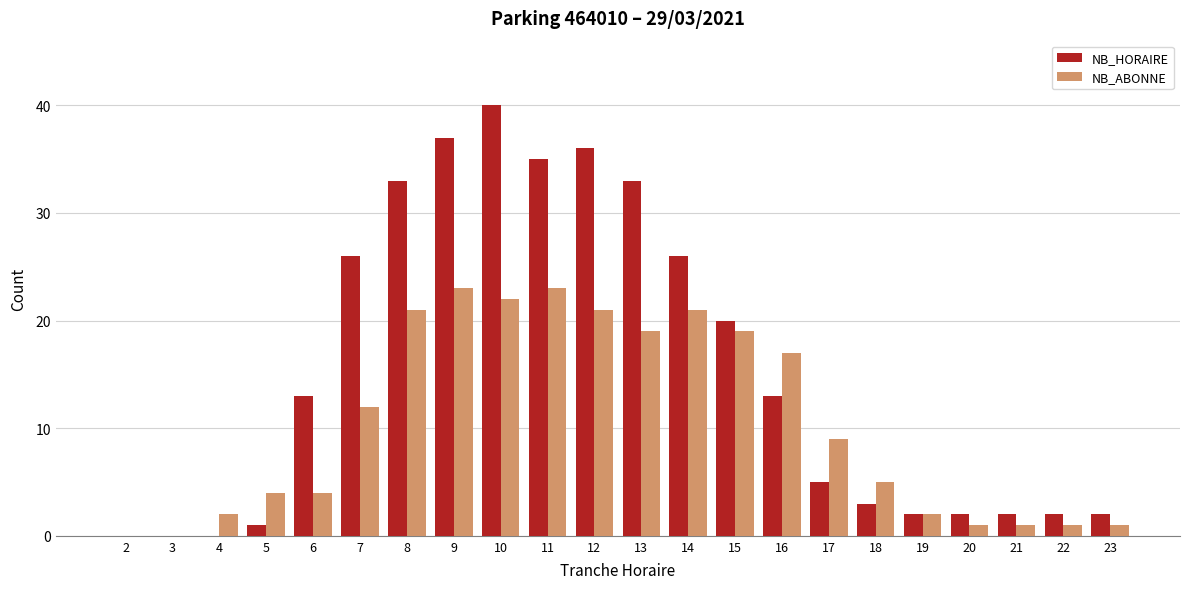

At which category is the sum across all series the highest?

10